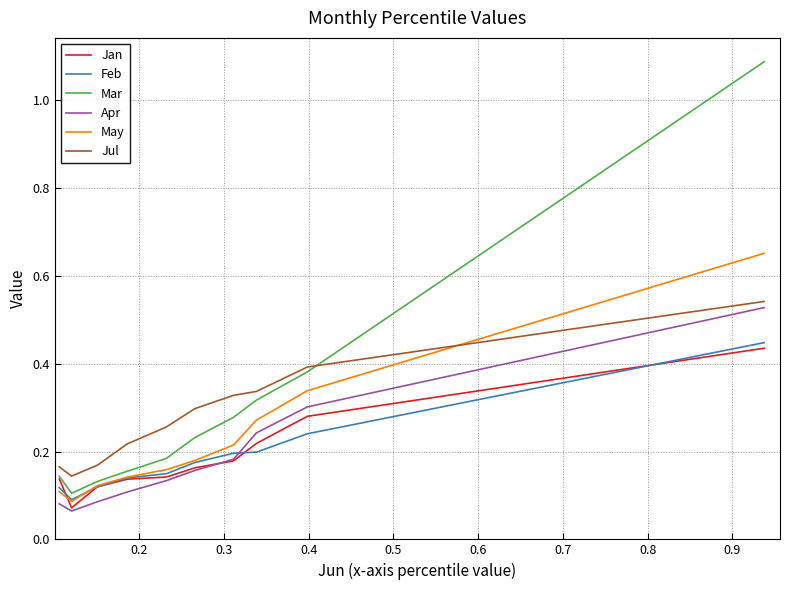

True or false: Jul and Jan cross at least once.

False